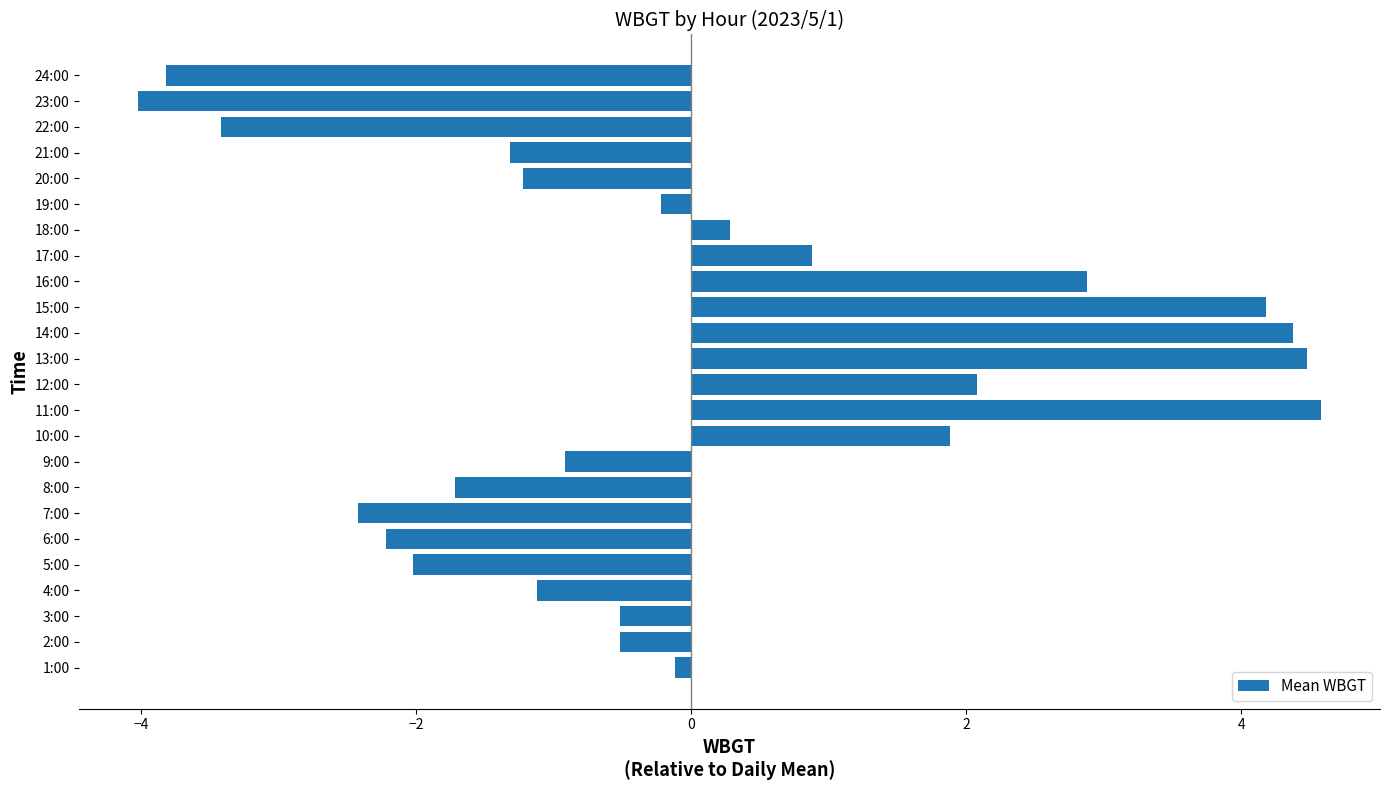

Reading bottom to top, extract all data points from this chart.

-0.1	-0.5	-0.5	-1.1	-2.0	-2.2	-2.4	-1.7	-0.9	1.9	4.6	2.1	4.5	4.4	4.2	2.9	0.9	0.3	-0.2	-1.2	-1.3	-3.4	-4.0	-3.8